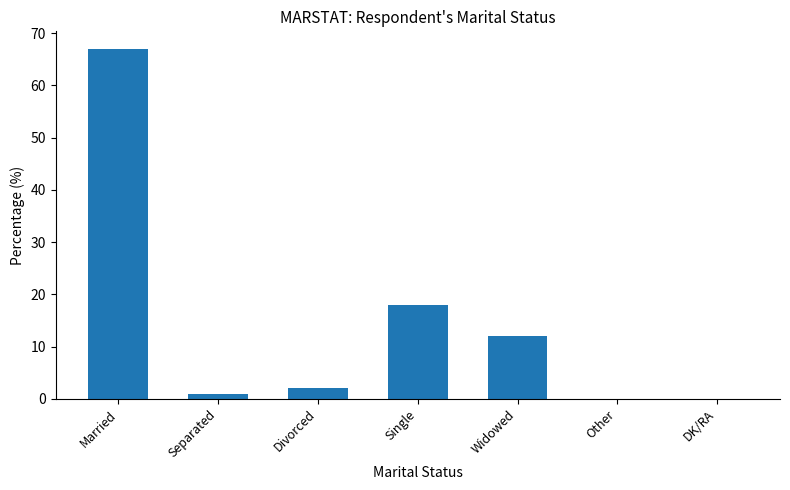

Reading left to right, transcribe all the data shown in this chart.

67	1	2	18	12	0	0